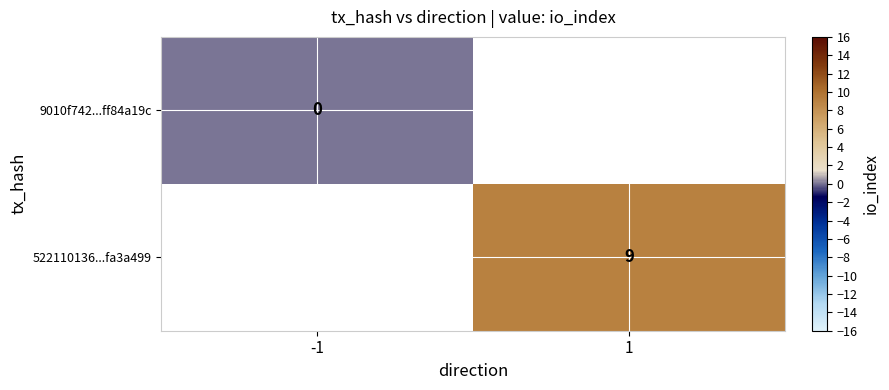

Is the value of 522110136...fa3a499 at 1 greater than the value of 9010f742...ff84a19c at -1?

Yes